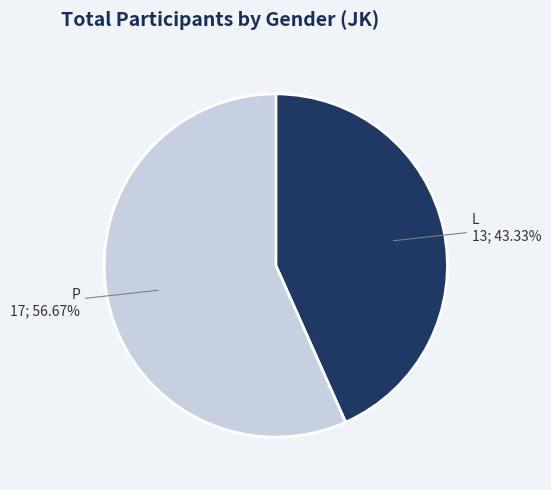

Rank the categories by value from lowest to highest.

L, P